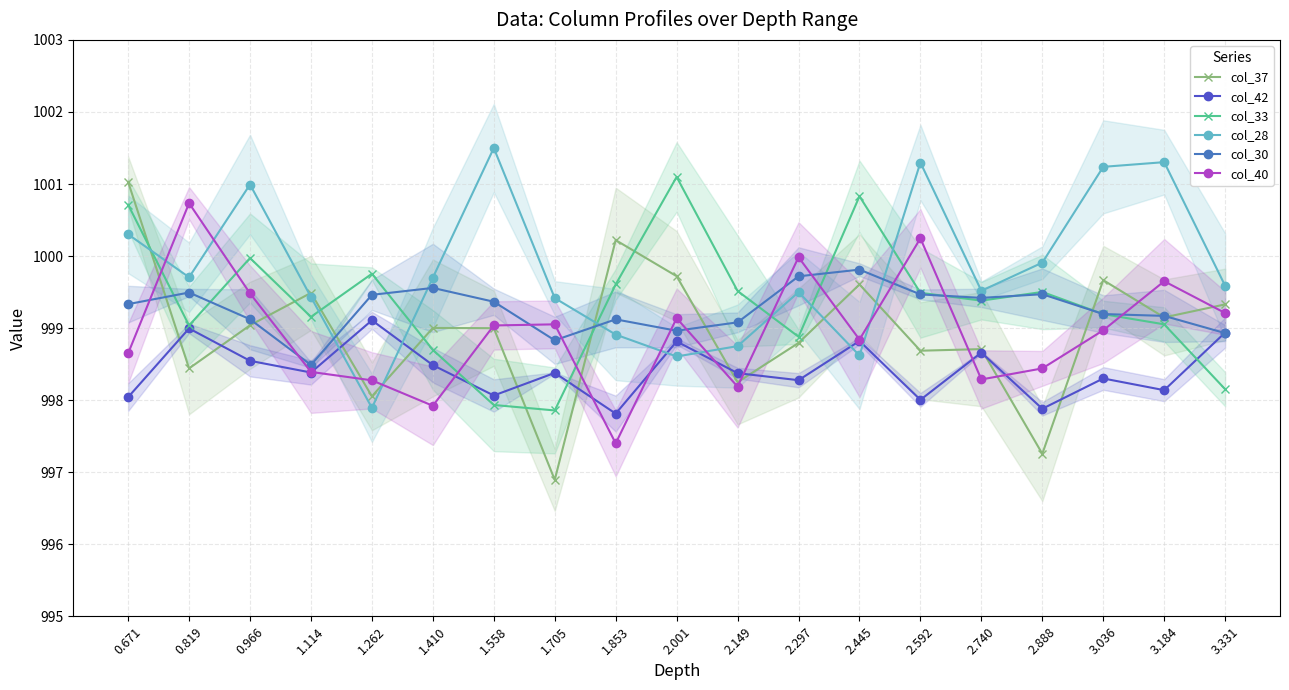

Reading right to left, transcribe all the data shown in this chart.

col_37: 999.3	999.1	999.7	997.3	998.7	998.7	999.6	998.8	998.2	999.7	1000.2	996.9	999.0	999.0	998.1	999.5	999.0	998.4	1001.0
col_42: 998.9	998.1	998.3	997.9	998.7	998.0	998.8	998.3	998.4	998.8	997.8	998.4	998.1	998.5	999.1	998.4	998.5	999.0	998.0
col_33: 998.2	999.1	999.2	999.5	999.4	999.5	1000.8	998.9	999.5	1001.1	999.6	997.9	997.9	998.7	999.8	999.2	1000.0	999.0	1000.7
col_28: 999.6	1001.3	1001.2	999.9	999.5	1001.3	998.6	999.5	998.7	998.6	998.9	999.4	1001.5	999.7	997.9	999.4	1001.0	999.7	1000.3
col_30: 998.9	999.2	999.2	999.5	999.4	999.5	999.8	999.7	999.1	999.0	999.1	998.8	999.4	999.6	999.5	998.5	999.1	999.5	999.3
col_40: 999.2	999.7	999.0	998.4	998.3	1000.2	998.8	1000.0	998.2	999.1	997.4	999.1	999.0	997.9	998.3	998.4	999.5	1000.7	998.6